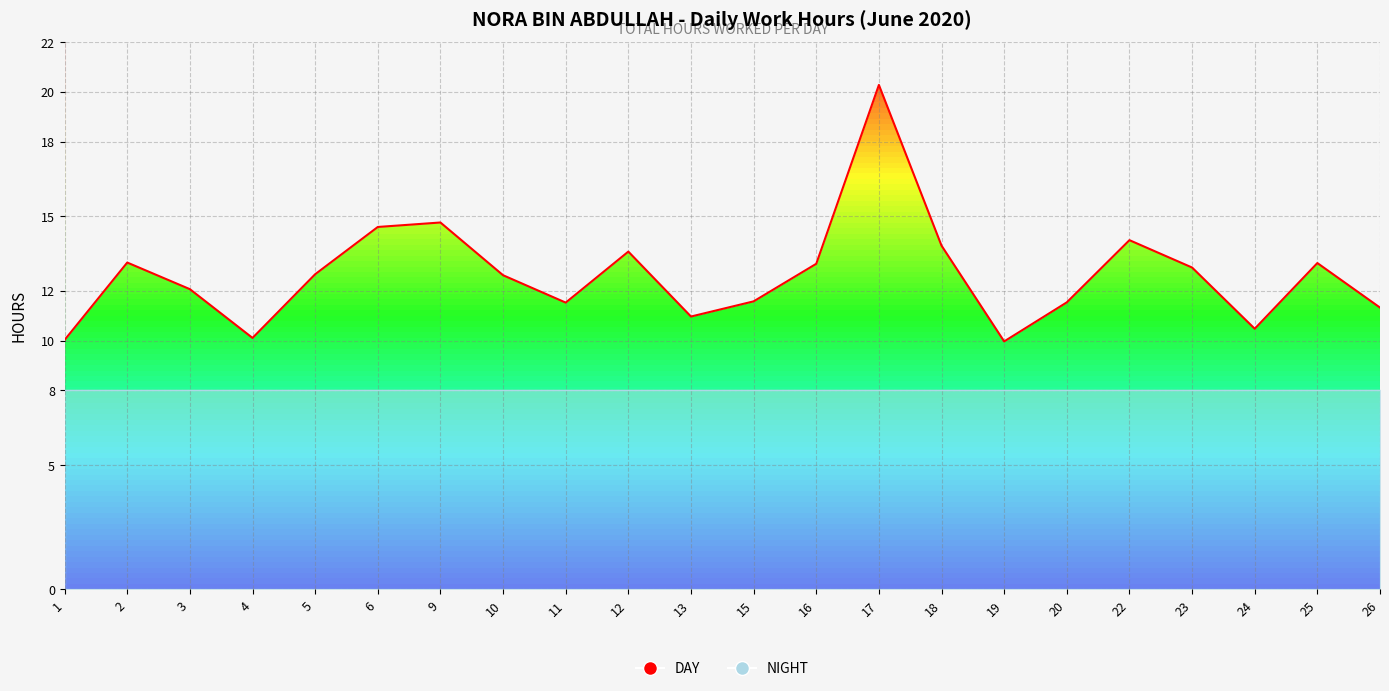

At which category does the data reach its first local peak?

2